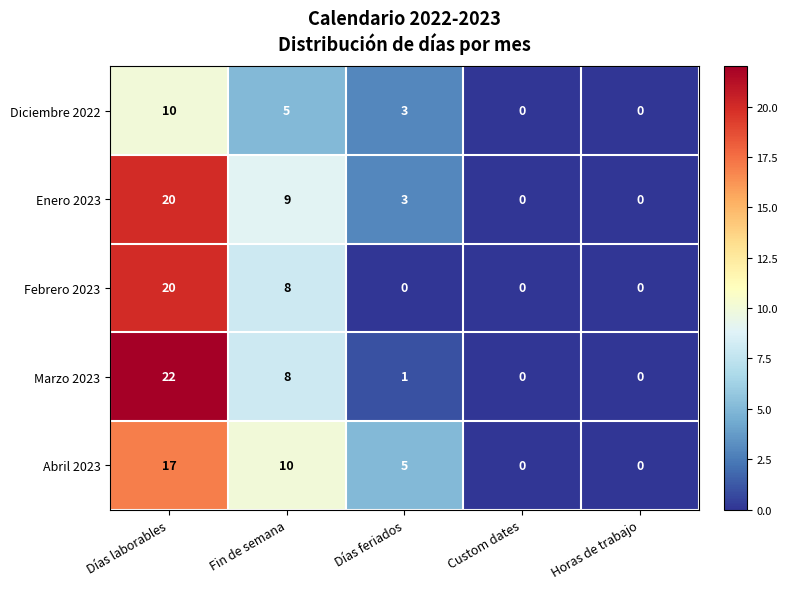

At which category does the chart reach its peak across all series?

Días laborables